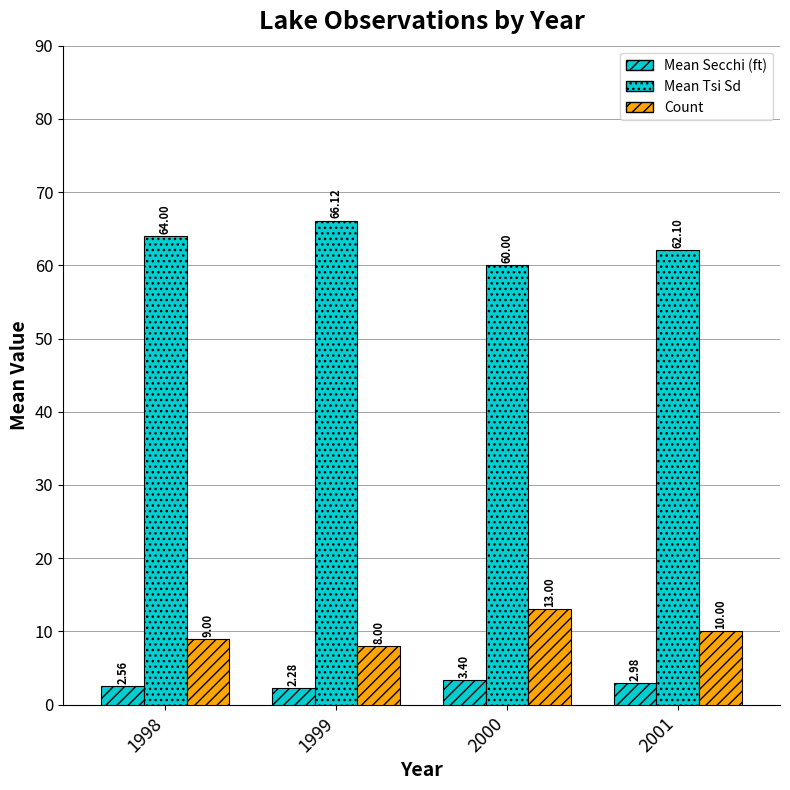

How many series are shown in this chart?

3